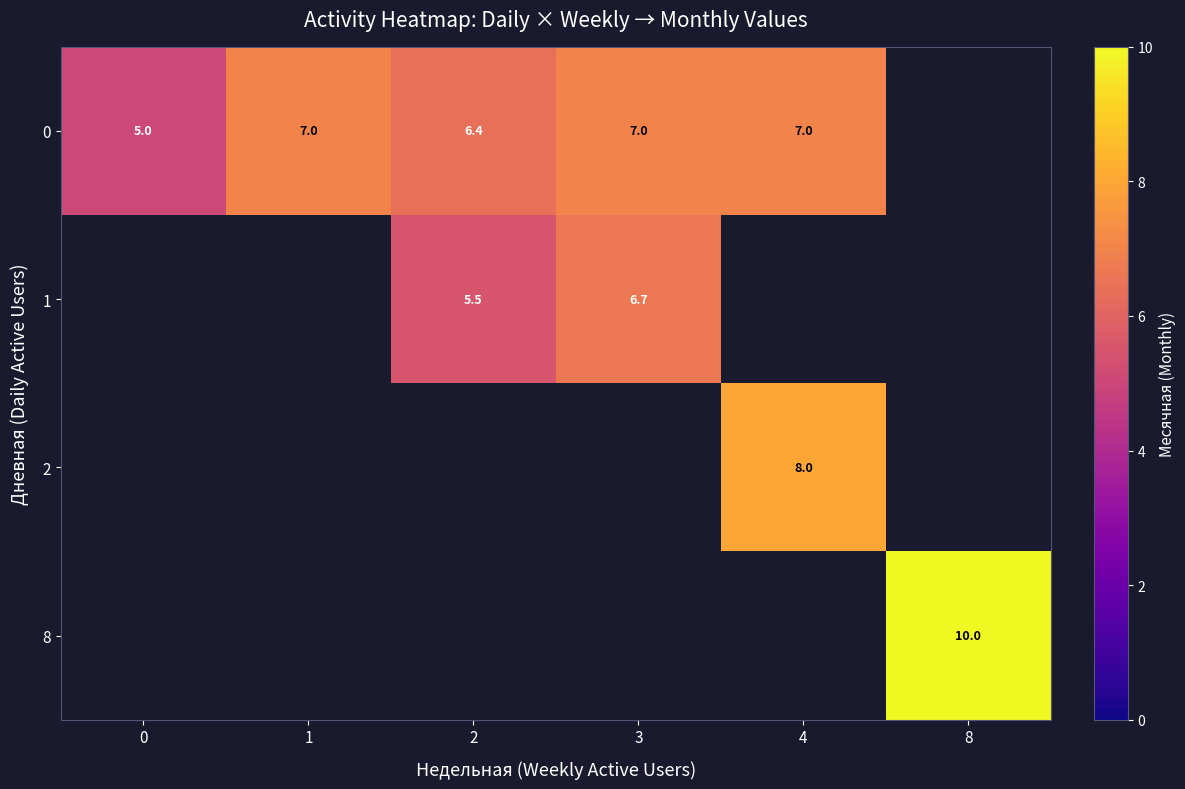

How many values in the 1 series exceed 6?

1